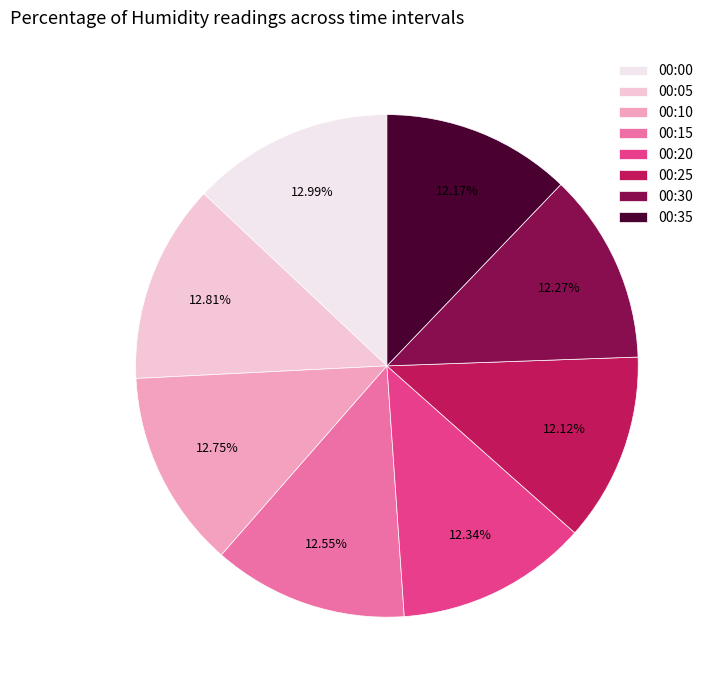

Which has a higher value, 00:30 or 00:05?

00:05